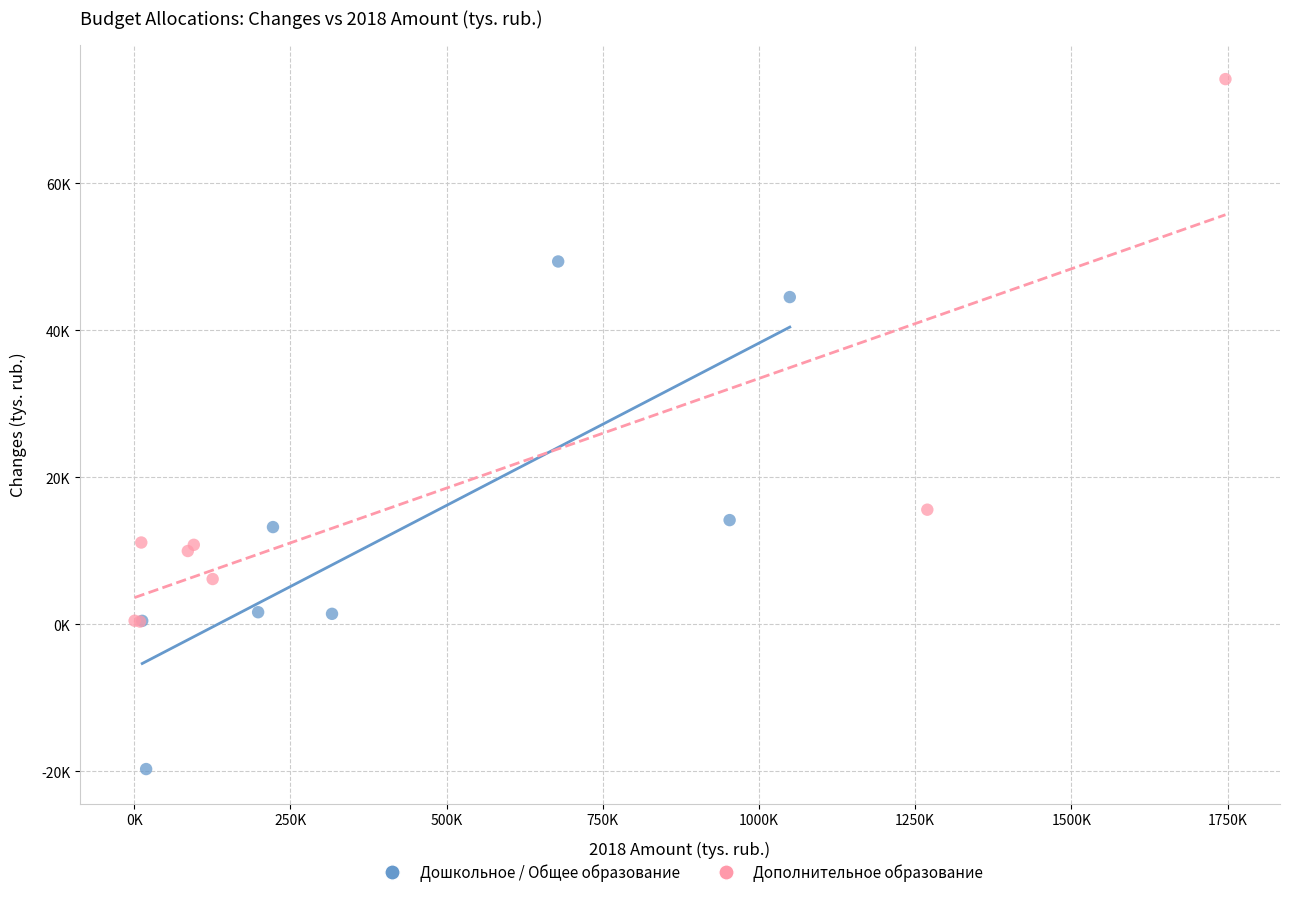

What are all the series names shown in the legend?

Дошкольное / Общее образование, Дополнительное образование